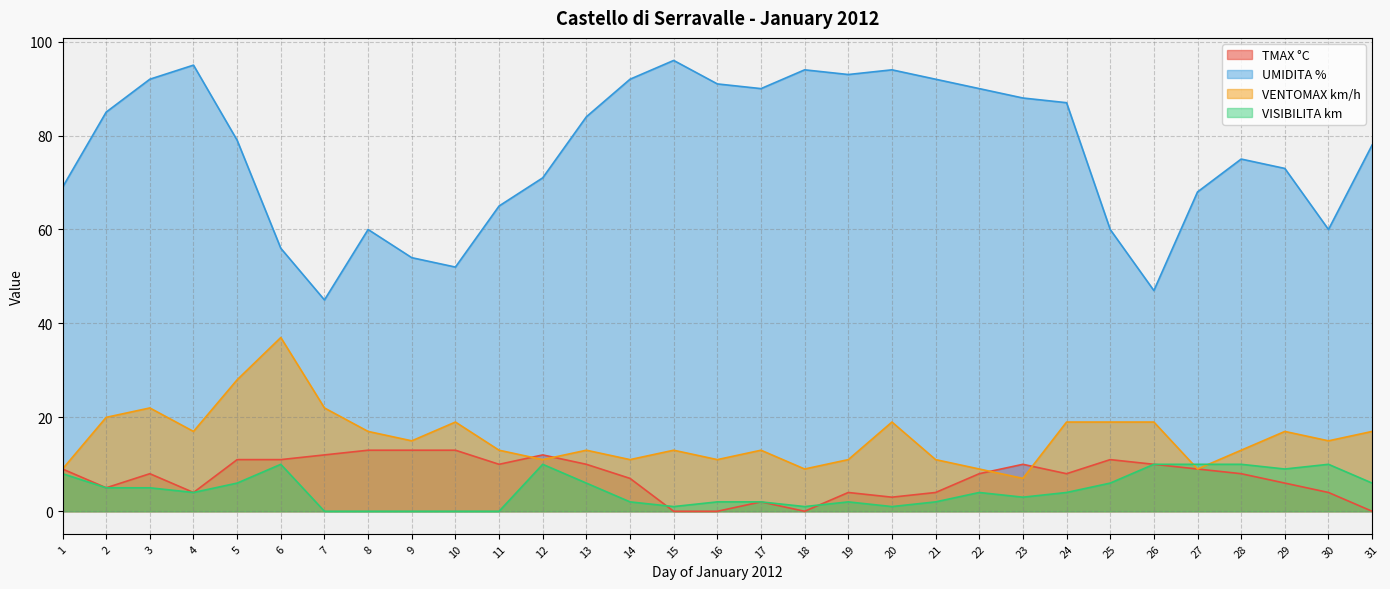

What is the difference between the highest and lowest values at 11?

65